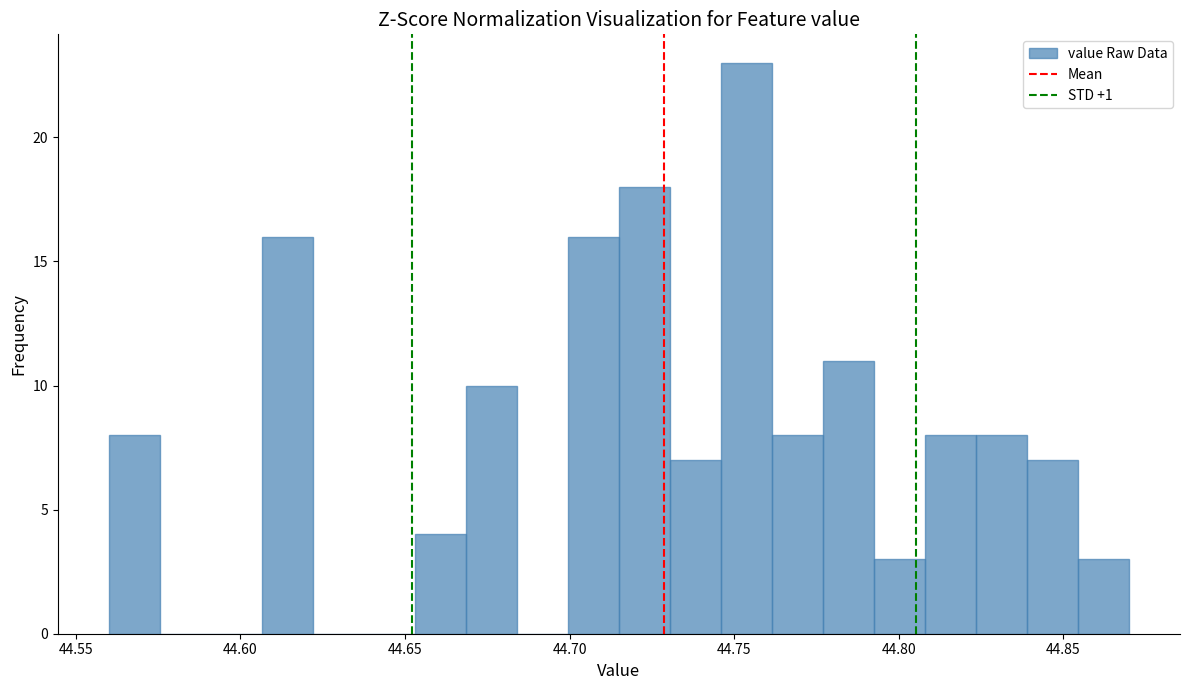

Around what value on the x-axis is the tallest bar? Give the approximate position of its centre, as read against the axis.

44.755